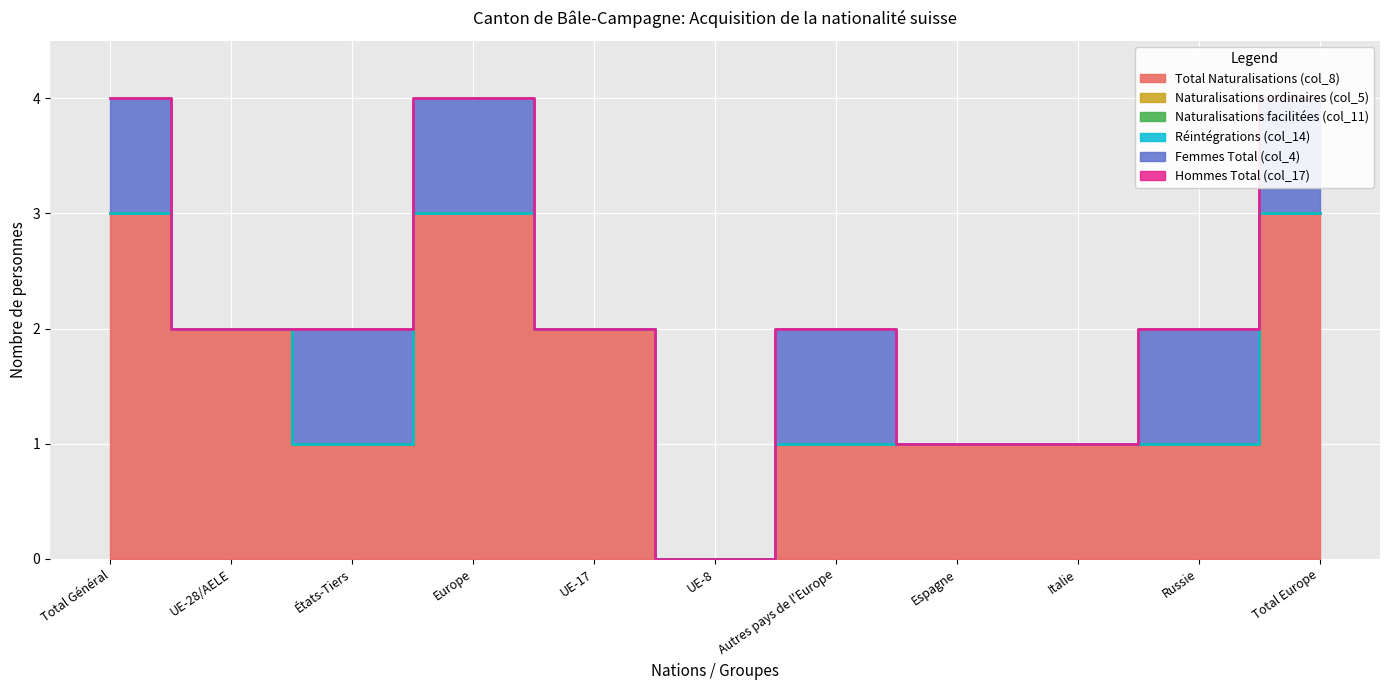

What is the total value across all series at UE-17?

2